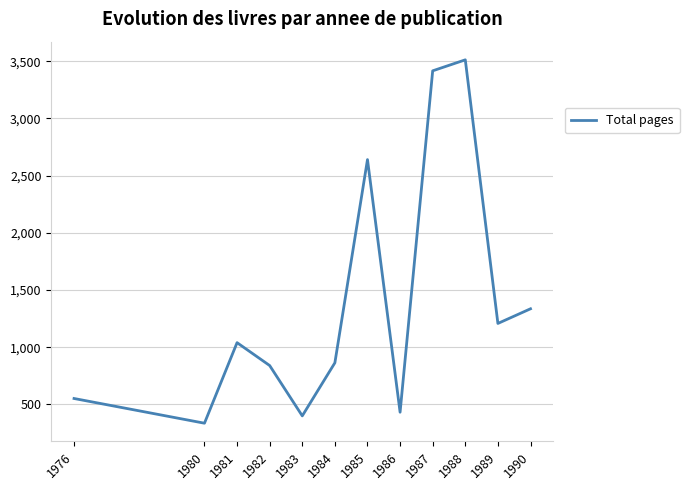

Reading left to right, list all the values displayed in this chart.

1976=552	1980=336	1981=1040	1982=840	1983=400	1984=864	1985=2640	1986=432	1987=3416	1988=3512	1989=1208	1990=1336